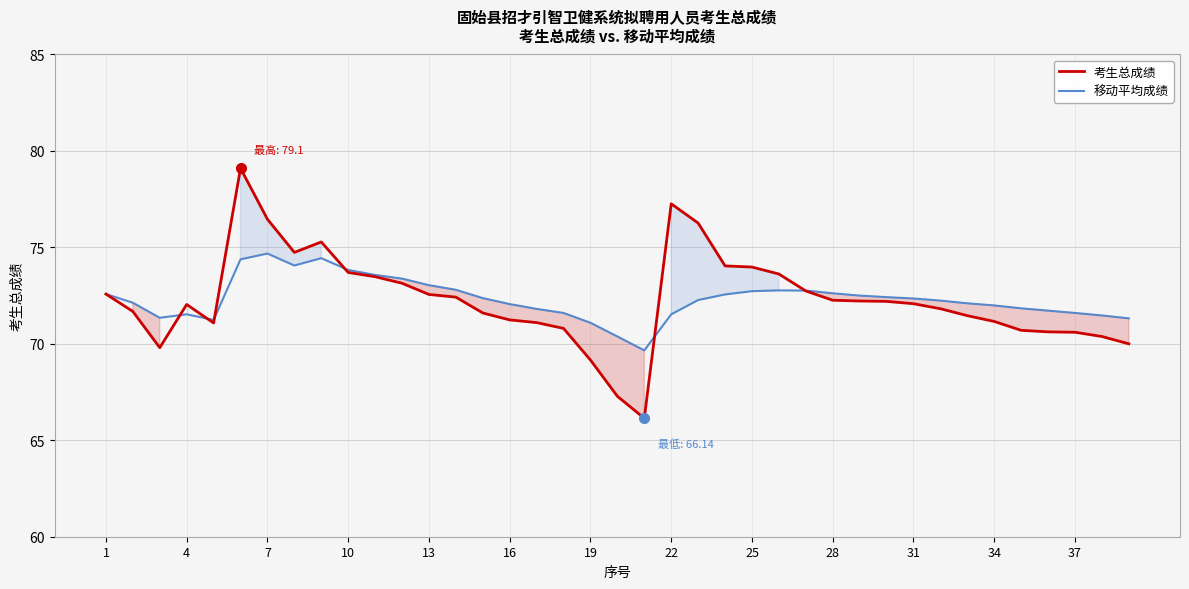

In 移动平均成绩, how many points are higher than both neighbors (excluding endpoints)?

4